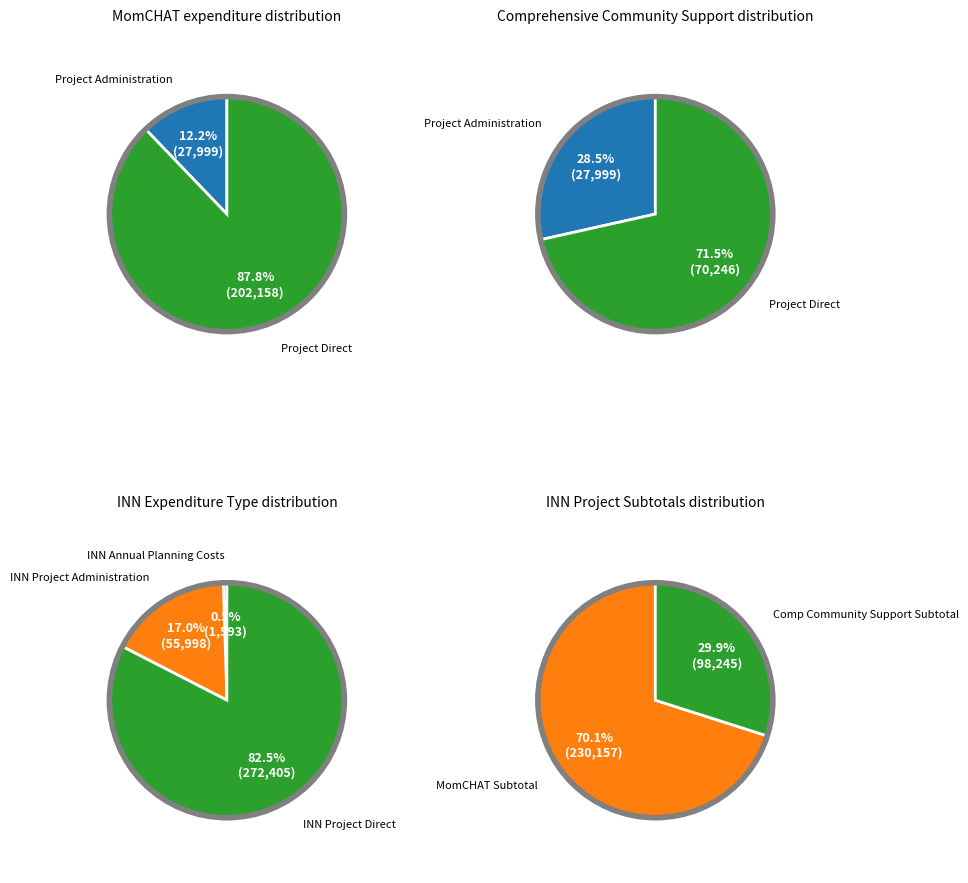

To the nearest percent, what is the combined percentage of INN Annual Planning Costs and INN Project Direct?

83%